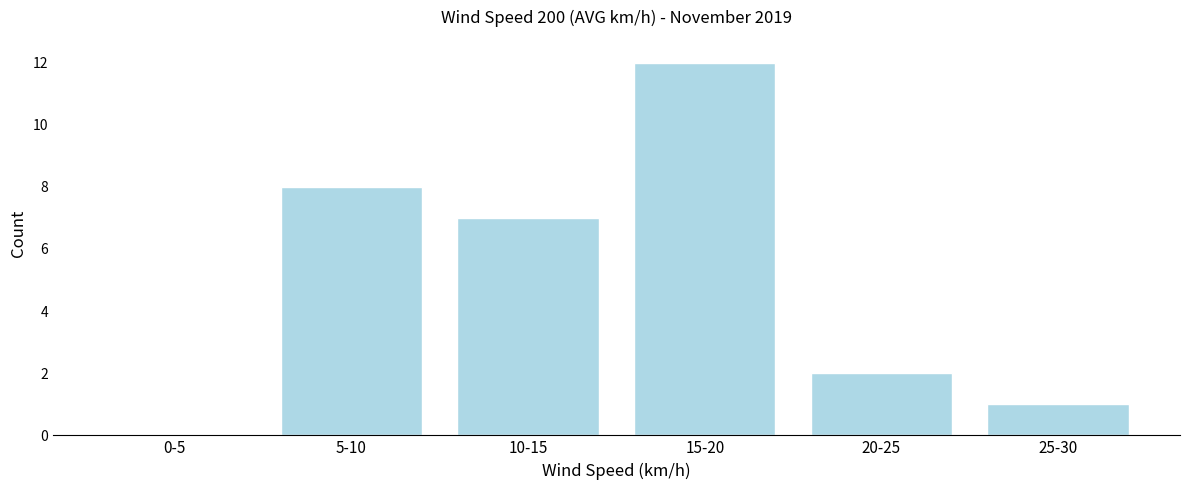

Reading left to right, extract all data points from this chart.

0-5=0	5-10=8	10-15=7	15-20=12	20-25=2	25-30=1